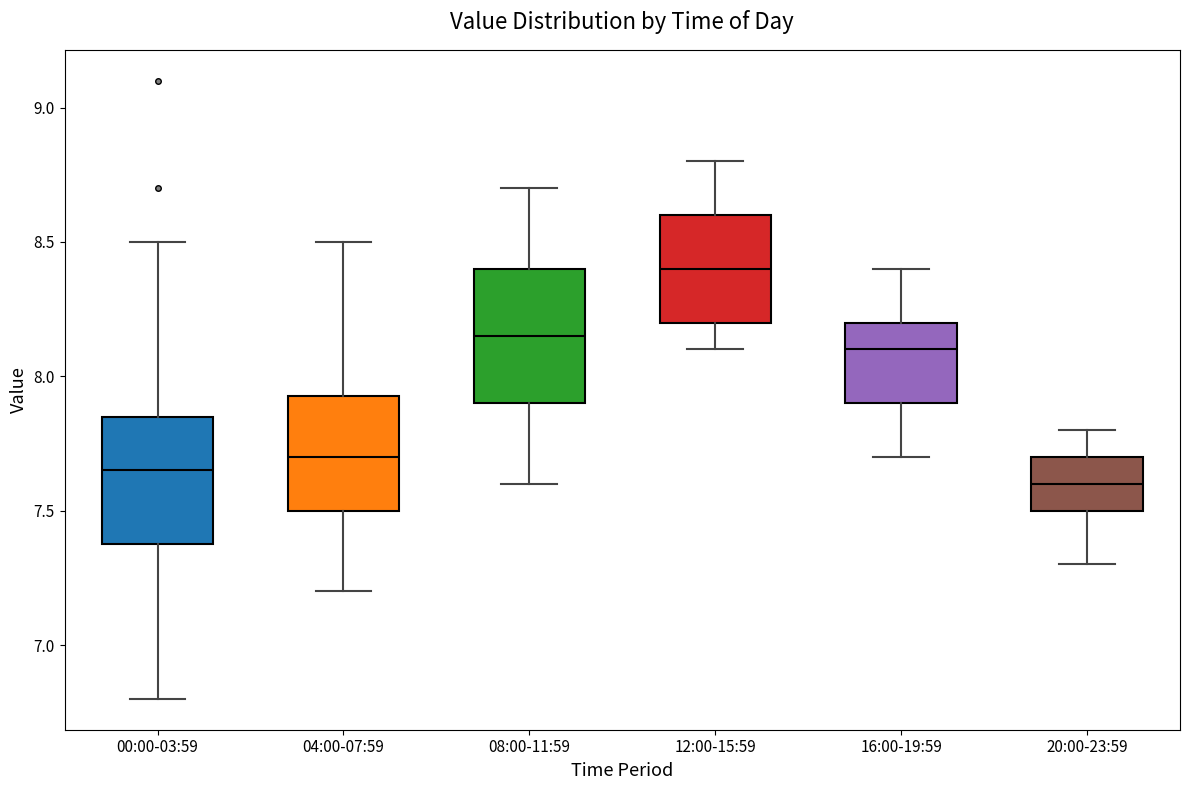

Which box has the highest median line?

12:00-15:59